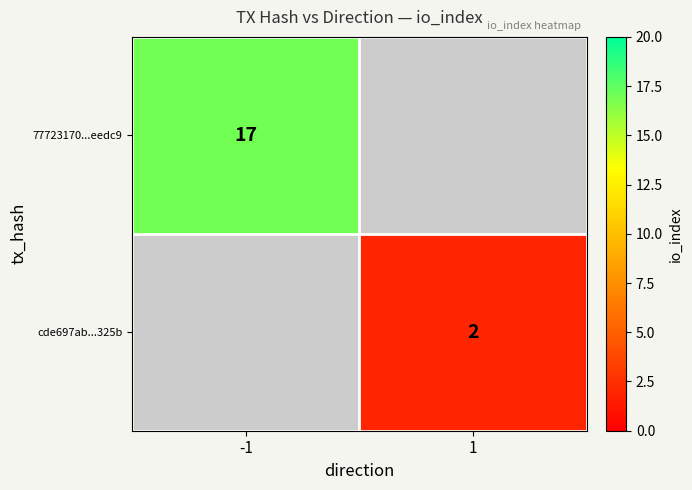

The value of 77723170...eedc9 at -1 is 17. True or false?

True